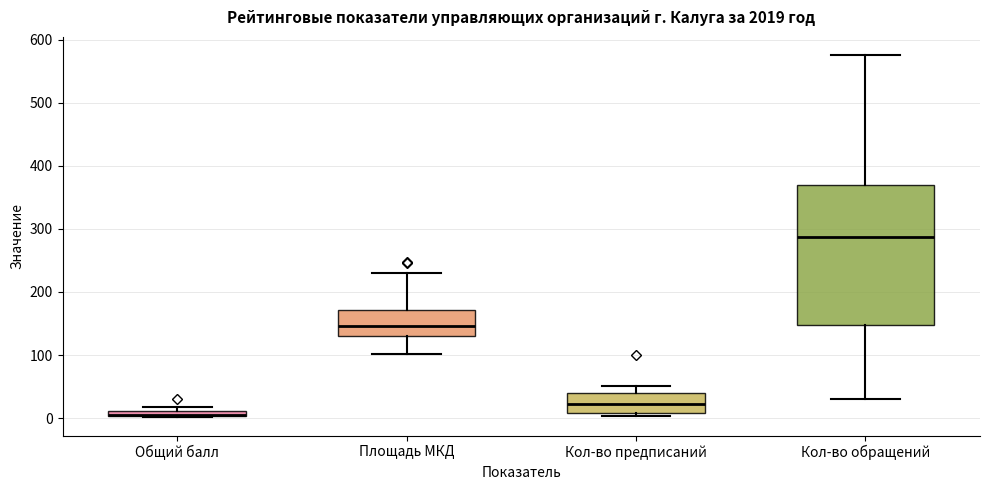

Comparing the boxes themselves (not the whiskers), which one is the tallest?

Кол-во обращений